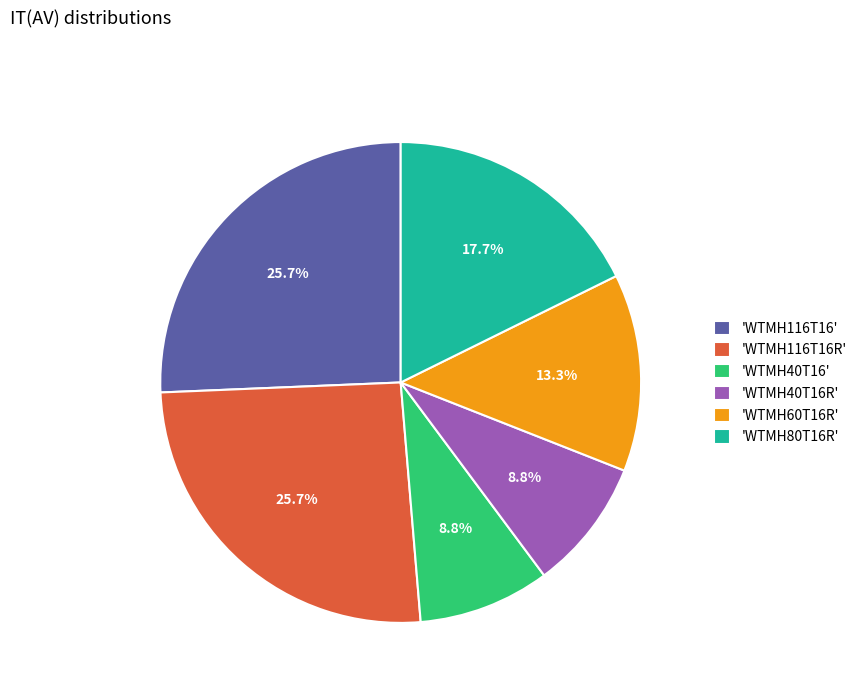

Which has a higher value, 'WTMH60T16R' or 'WTMH80T16R'?

'WTMH80T16R'